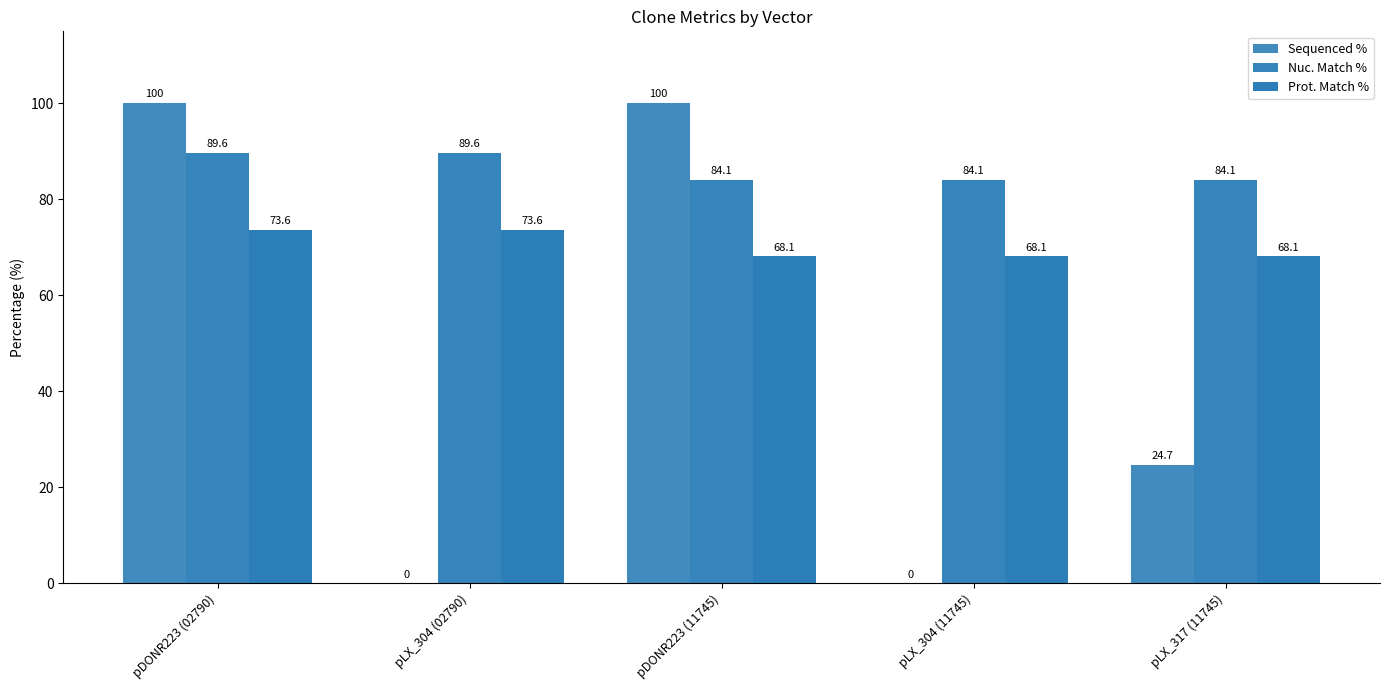

Does the chart contain stacked bars?

No